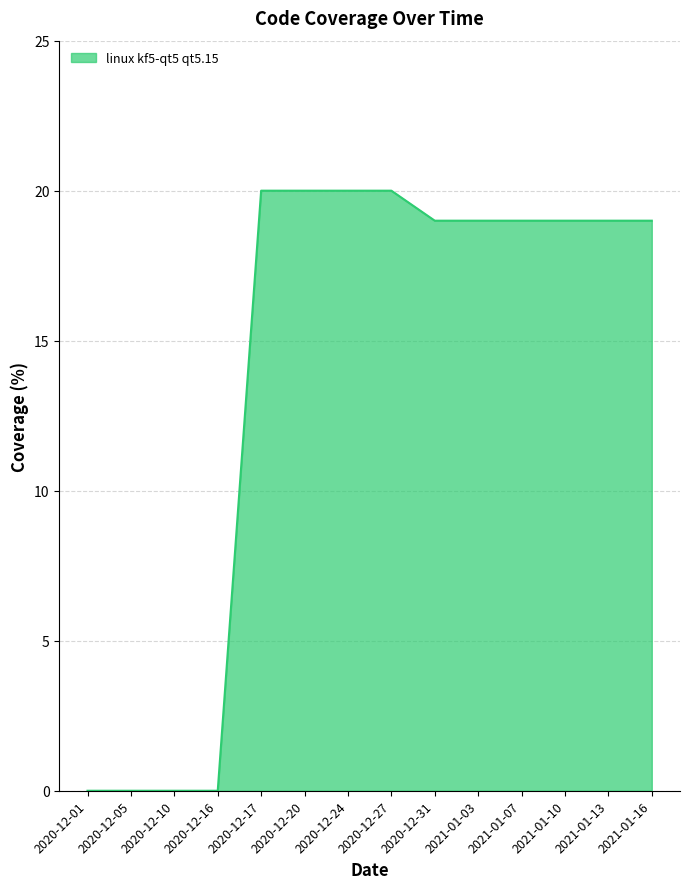

Reading left to right, what are all the values shown in this chart?

2020-12-01=0	2020-12-05=0	2020-12-10=0	2020-12-16=0	2020-12-17=20	2020-12-20=20	2020-12-24=20	2020-12-27=20	2020-12-31=19	2021-01-03=19	2021-01-07=19	2021-01-10=19	2021-01-13=19	2021-01-16=19